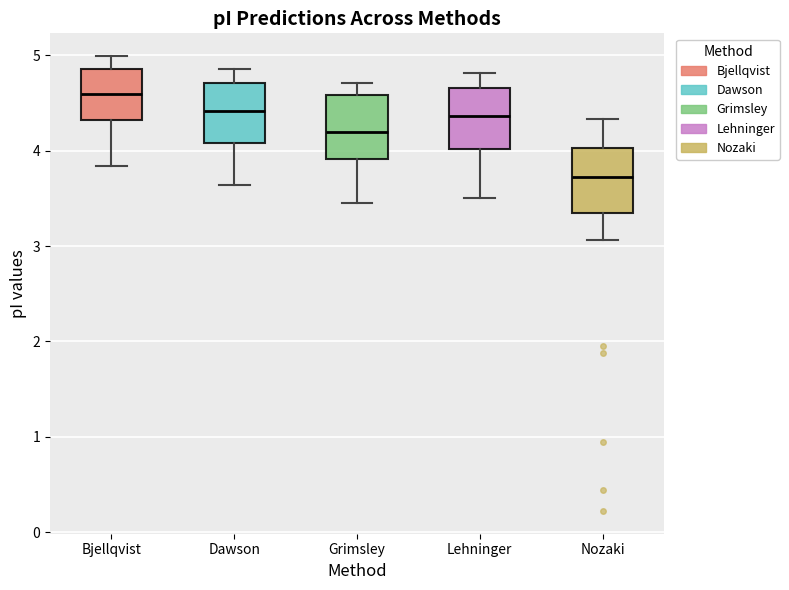

Reading left to right, transcribe this box plot: for each box, give where its median line is, the range the box spans, and where its two whiskers end, as read against the y-axis. The values are not printed on the chart, so give them approximately, as read against the axis.

Bjellqvist: median 4.6, box 4.3 to 4.9, whiskers 3.8 to 5.0
Dawson: median 4.4, box 4.1 to 4.7, whiskers 3.6 to 4.9
Grimsley: median 4.2, box 3.9 to 4.6, whiskers 3.5 to 4.7
Lehninger: median 4.4, box 4.0 to 4.7, whiskers 3.5 to 4.8
Nozaki: median 3.7, box 3.4 to 4.0, whiskers 3.1 to 4.3